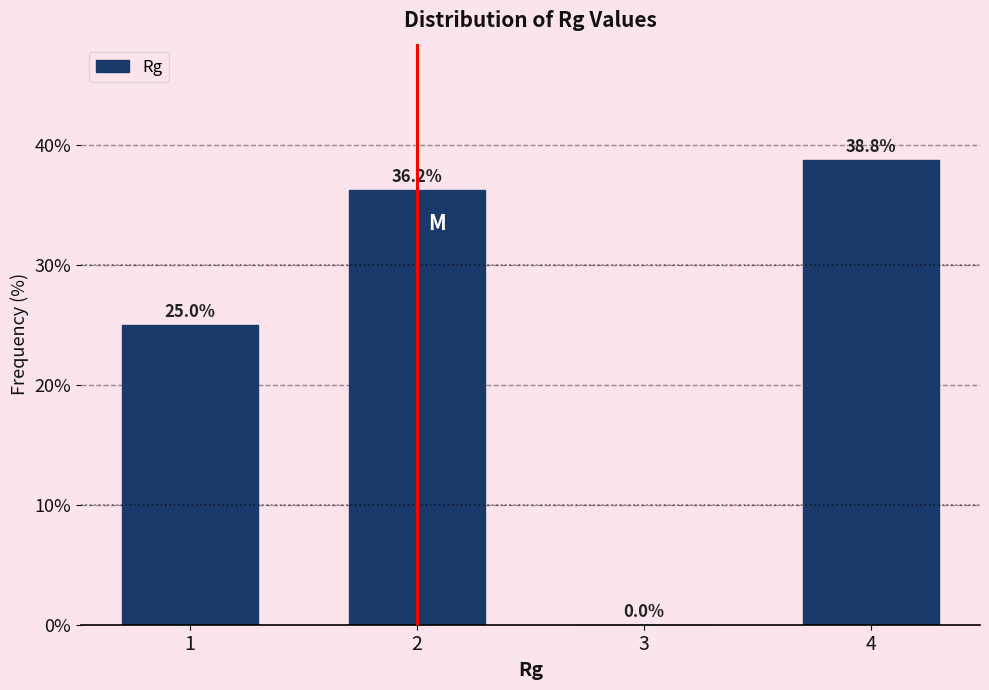

Reading left to right, transcribe this chart: for each bar, give the range it covers on the x-axis and its height.

0.5 to 1.5: 25.0
1.5 to 2.5: 36.2
2.5 to 3.5: 0.0
3.5 to 4.5: 38.8